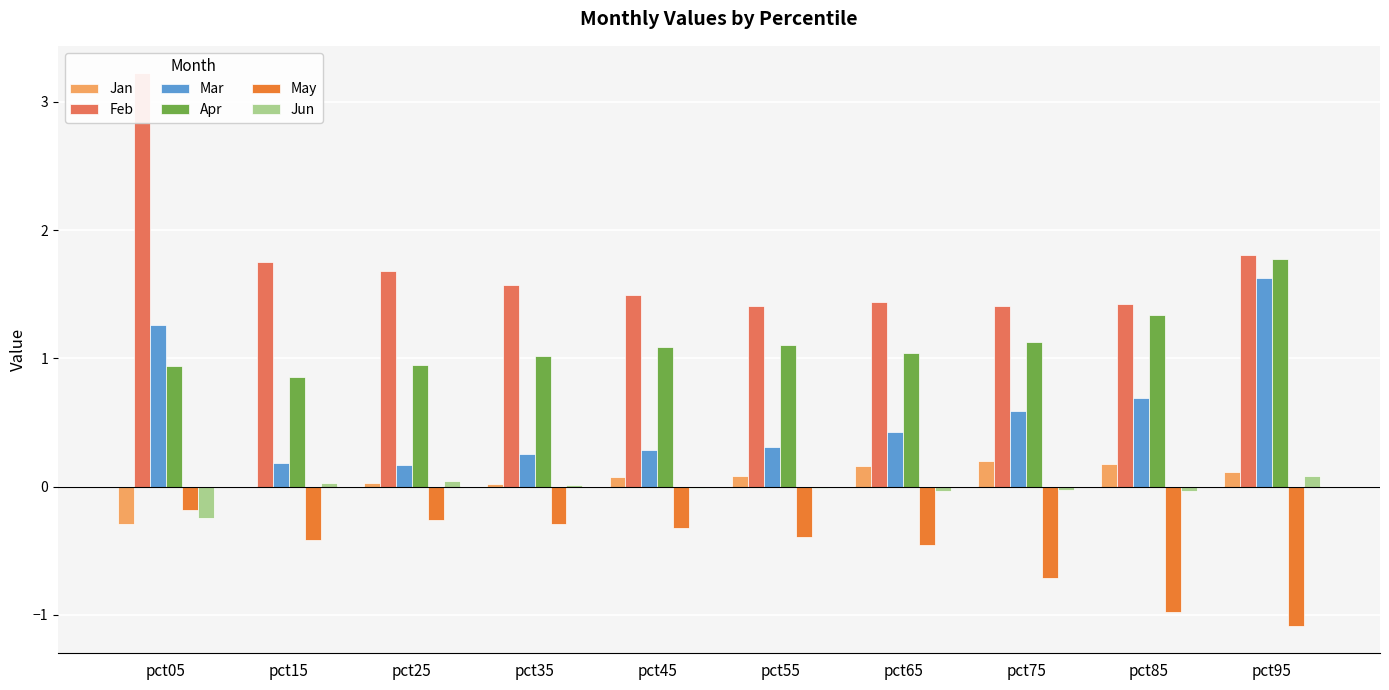

What is the minimum value shown in the chart?

-1.1